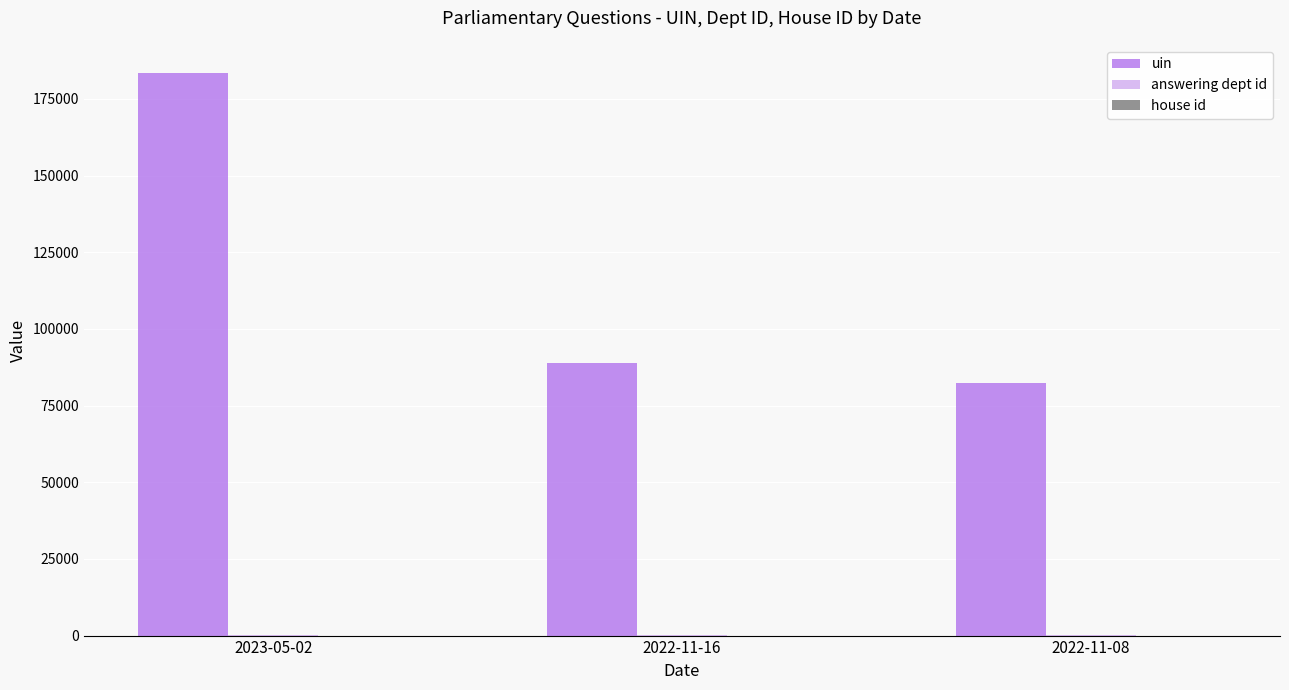

At which category is the sum across all series the highest?

2023-05-02